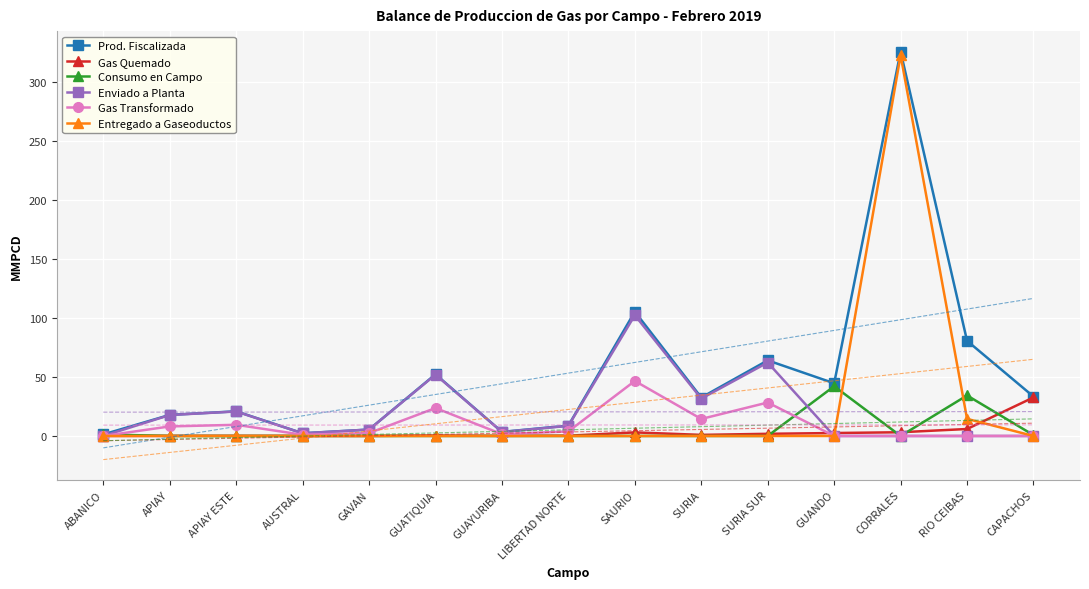

Reading left to right, extract all data points from this chart.

Prod. Fiscalizada: 1.3	17.9	20.9	2.3	5.5	52.3	3.5	8.8	105.3	32.6	64.1	44.7	325.8	80.7	33.4
Gas Quemado: 0.0	0.1	0.1	0.1	0.0	0.3	0.1	0.2	3.0	0.9	1.8	2.5	3.2	5.9	32.7
Consumo en Campo: 1.3	0.0	0.0	0.0	0.0	0.0	0.0	0.0	0.0	0.0	0.0	42.2	0.0	34.4	0.7
Enviado a Planta: 0.0	17.8	20.8	2.2	5.4	52.0	3.4	8.6	102.3	31.6	62.2	0.0	0.0	0.0	0.0
Gas Transformado: 0.0	8.1	9.5	1.0	2.5	23.7	1.5	3.9	46.6	14.4	28.4	0.0	0.0	0.0	0.0
Entregado a Gaseoductos: 0.0	0.0	0.0	0.0	0.0	0.0	0.0	0.0	0.0	0.0	0.0	0.0	322.7	14.5	0.0